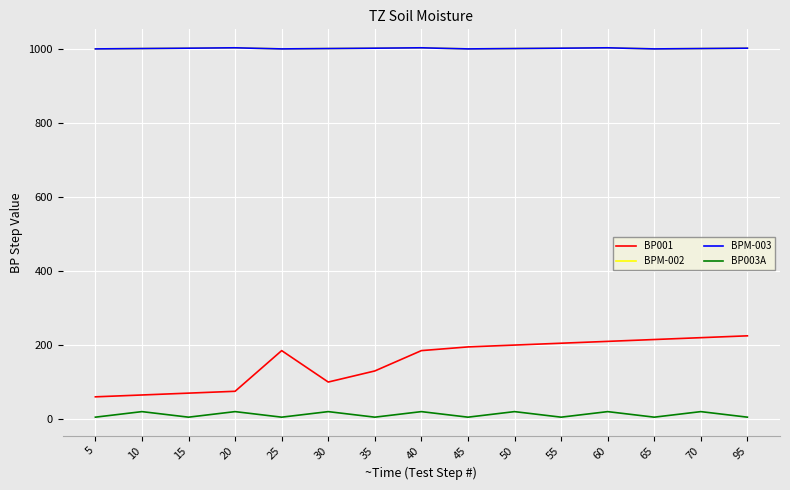

List the labels in order of BP003A value, largest first.

10, 20, 30, 40, 50, 60, 70, 5, 15, 25, 35, 45, 55, 65, 95